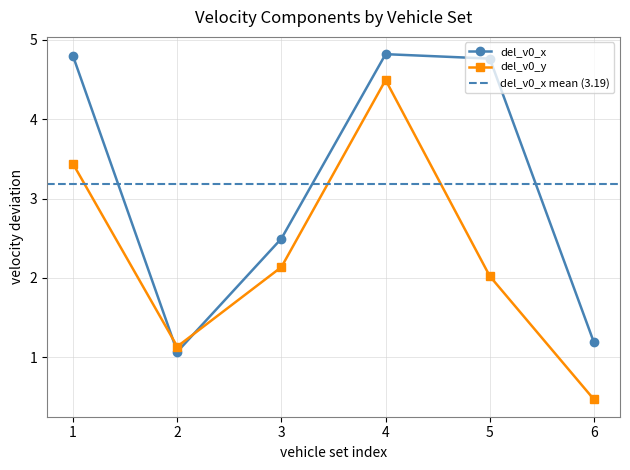

Is the value of del_v0_x at 6 greater than the value of del_v0_y at 2?

Yes